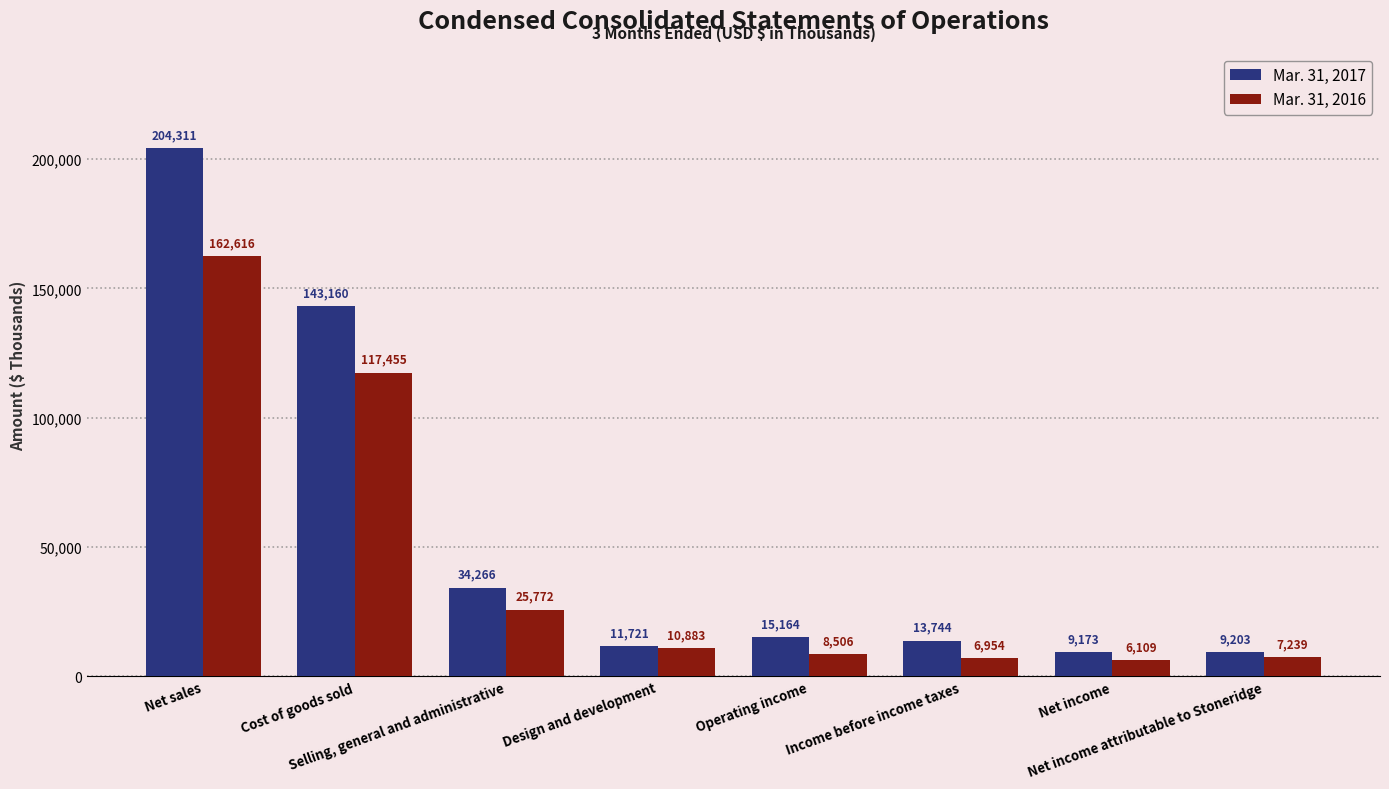

What is the difference between the Mar. 31, 2016 values at Cost of goods sold and Net sales?

45161